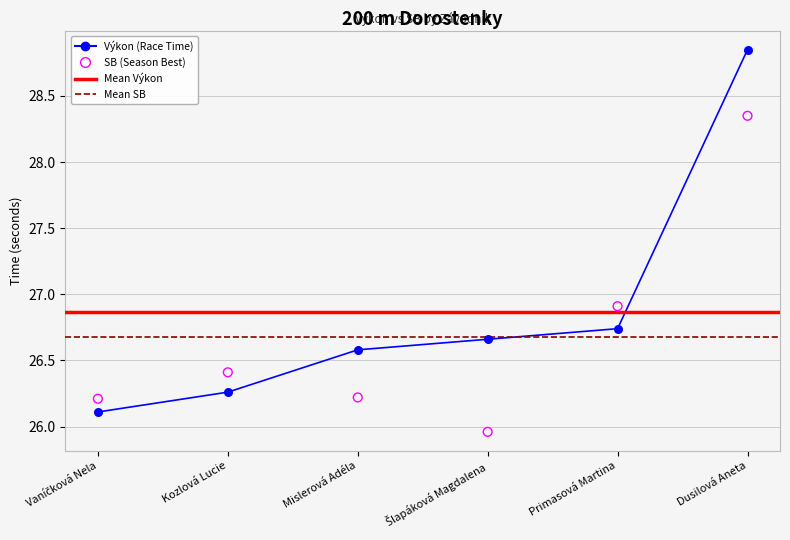

Is the value of Výkon at Mislerová Adéla greater than the value of SB at Mislerová Adéla?

Yes